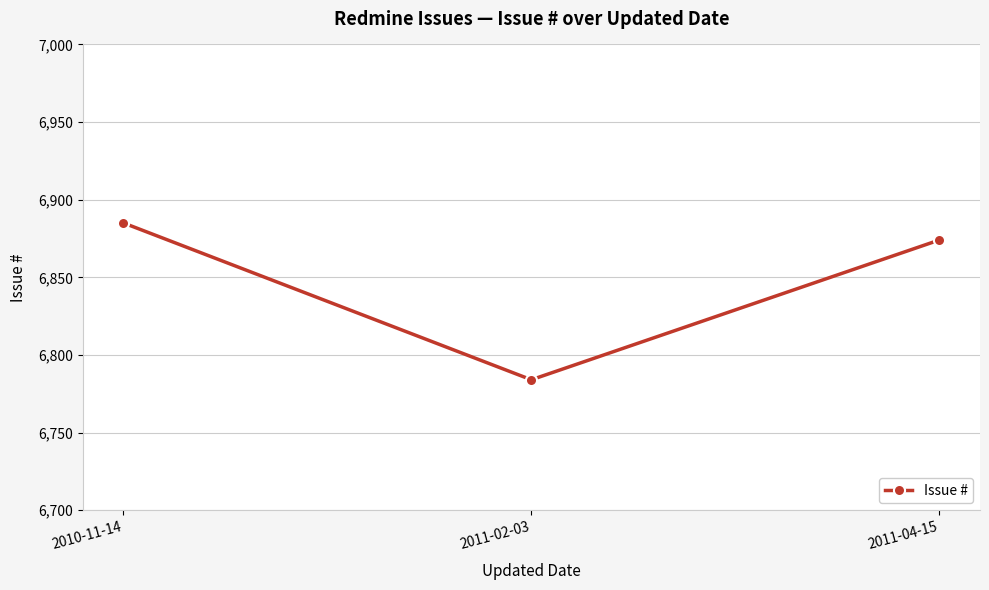

True or false: the data shows 6874 at 2011-04-15.

True